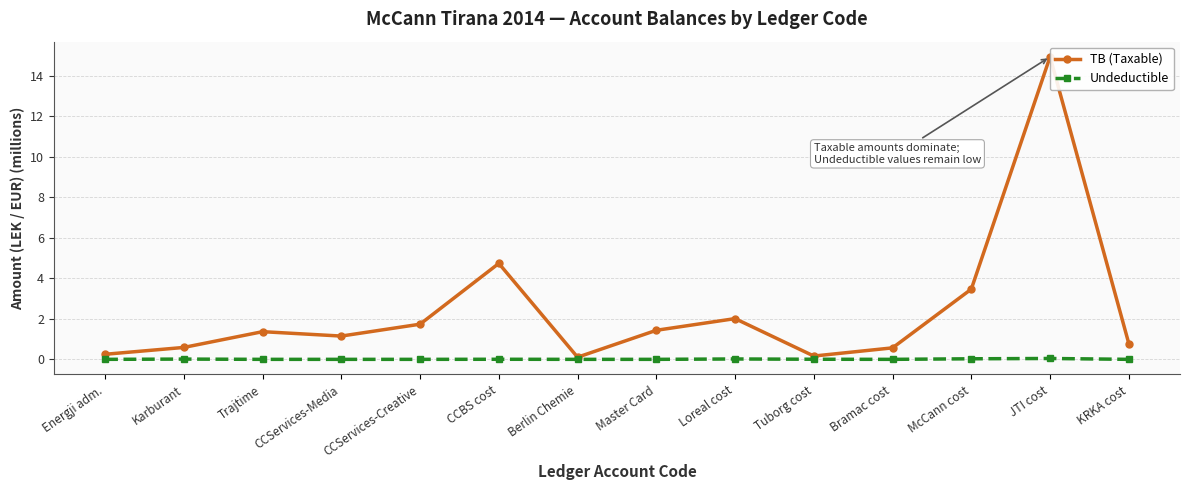

Which series has the widest spread of values?

TB (Taxable)